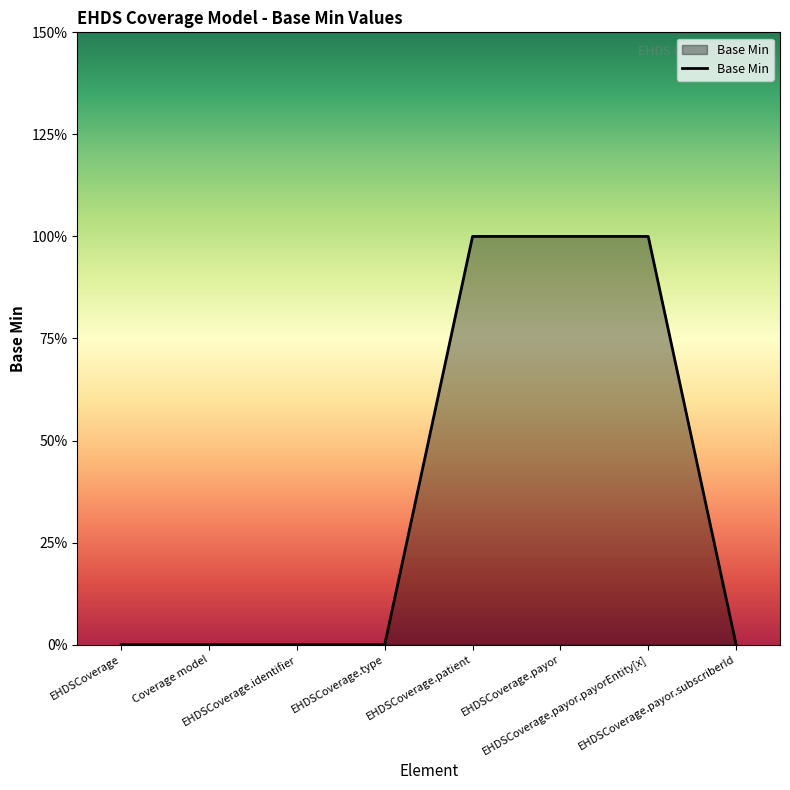

Does the chart display data point markers on the line(s)?

No